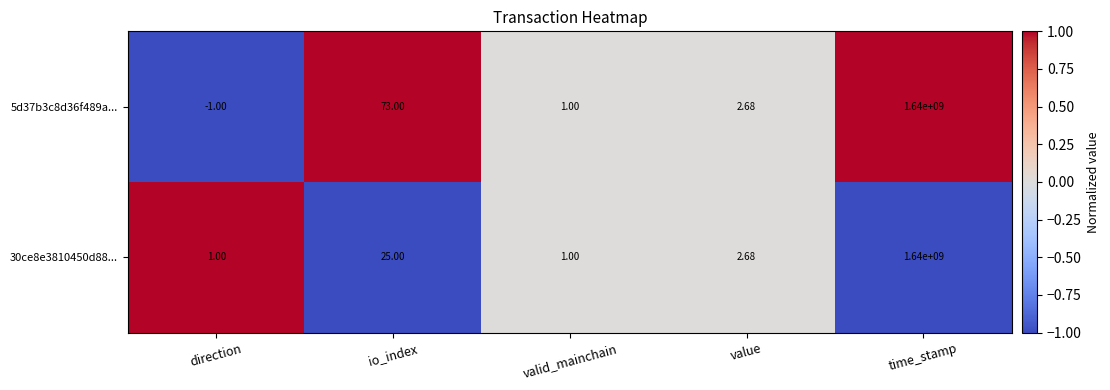

At which category does the chart reach its peak across all series?

time_stamp